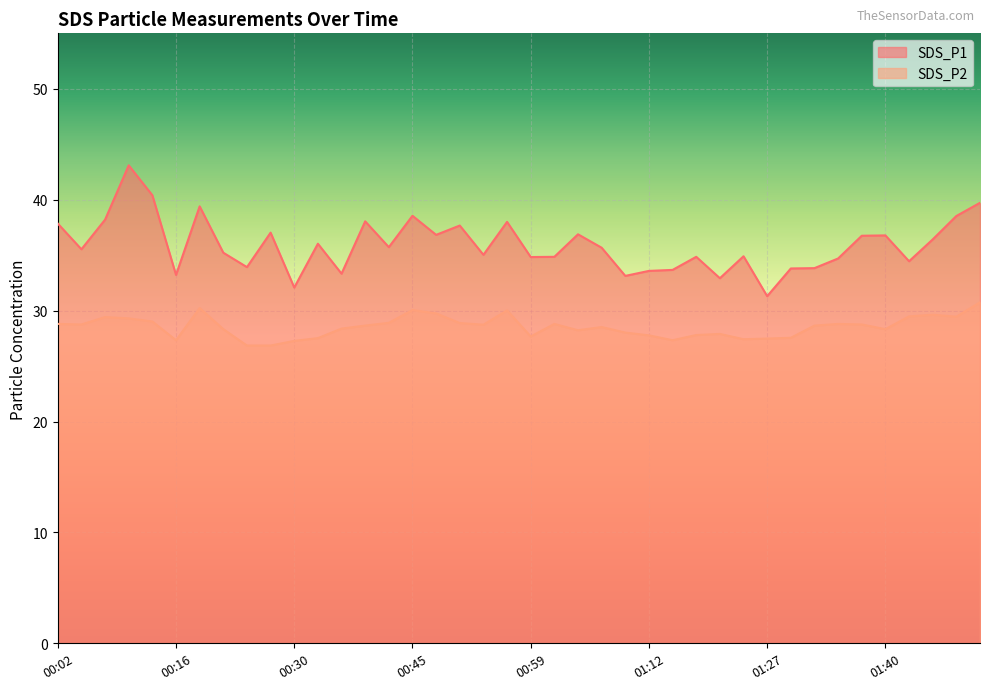

Where does the SDS_P2 series first go above 28?

00:02